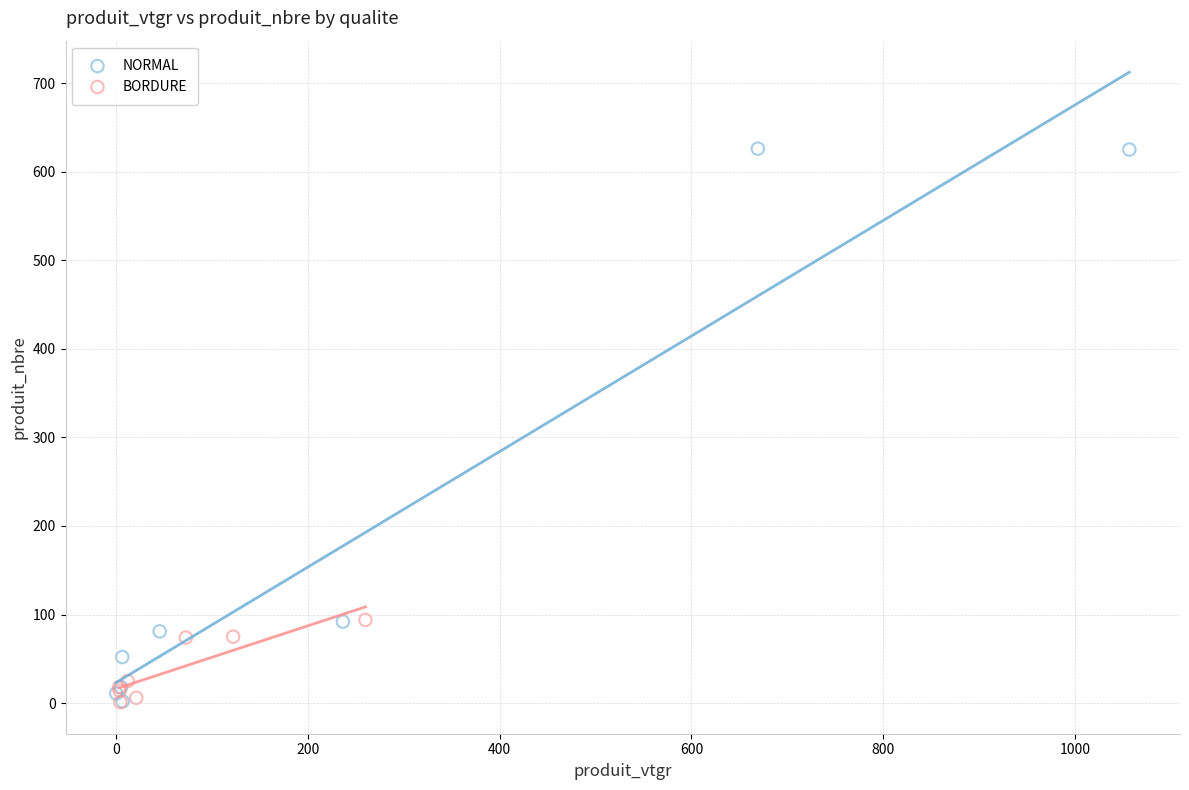

Which series contains the highest Y value?

NORMAL